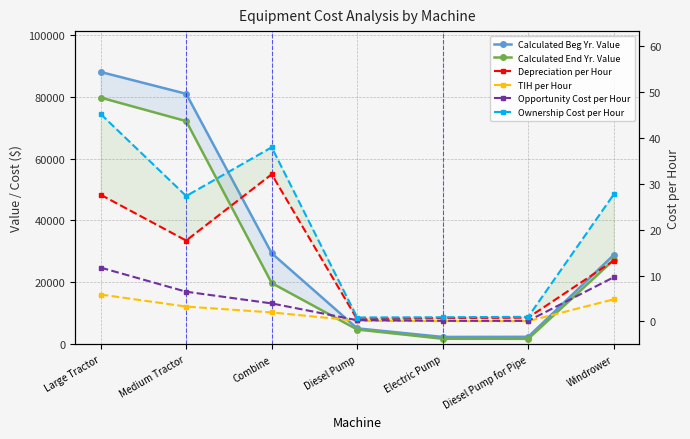

Does the chart display data point markers on the line(s)?

Yes